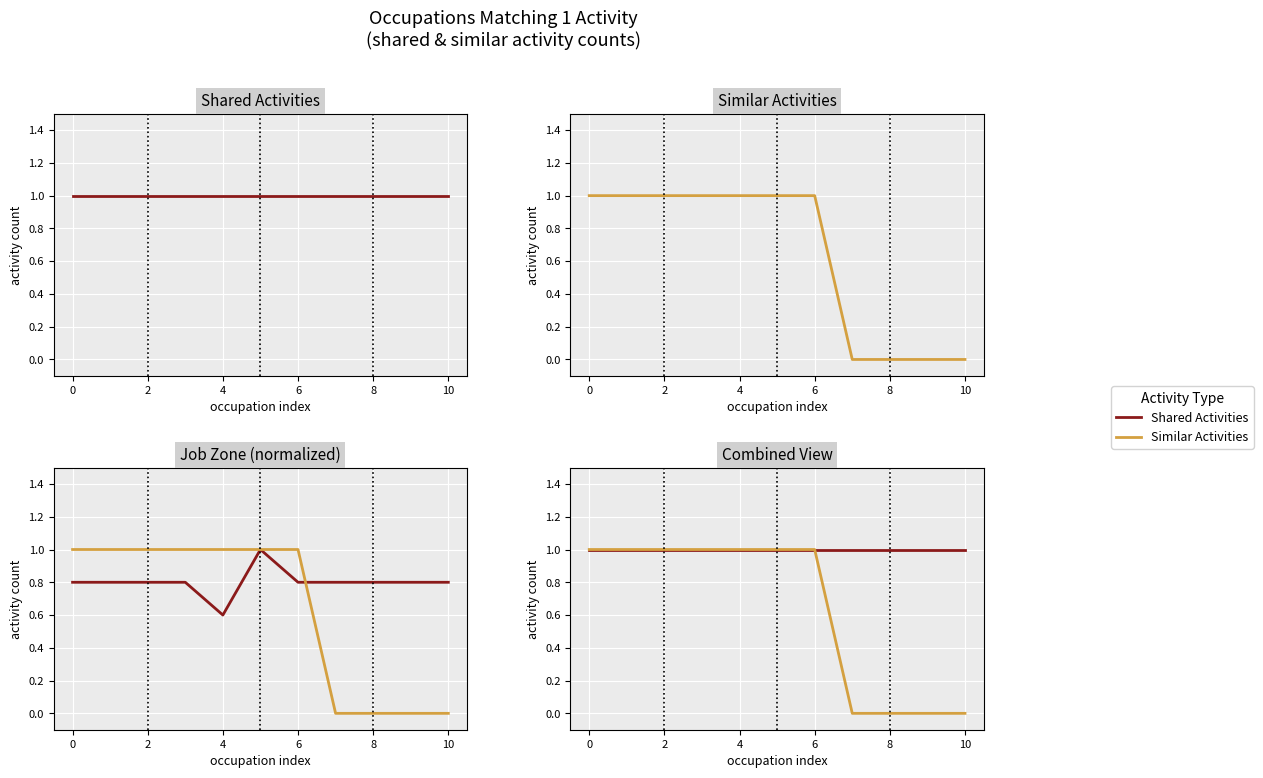

Reading left to right, transcribe all the data shown in this chart.

Shared Activities: 1	1	1	1	1	1	1	1	1	1	1
Similar Activities: 1	1	1	1	1	1	1	0	0	0	0